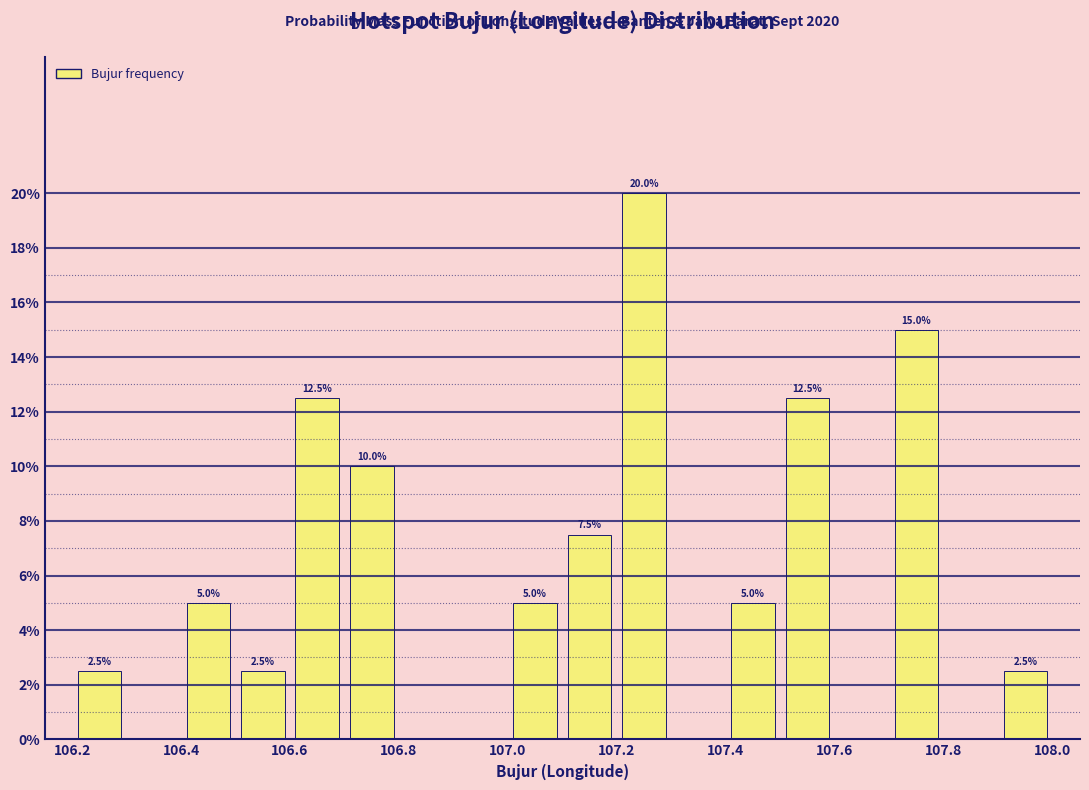

Over which range of the x-axis is the bar tallest?

107.2 to 107.3